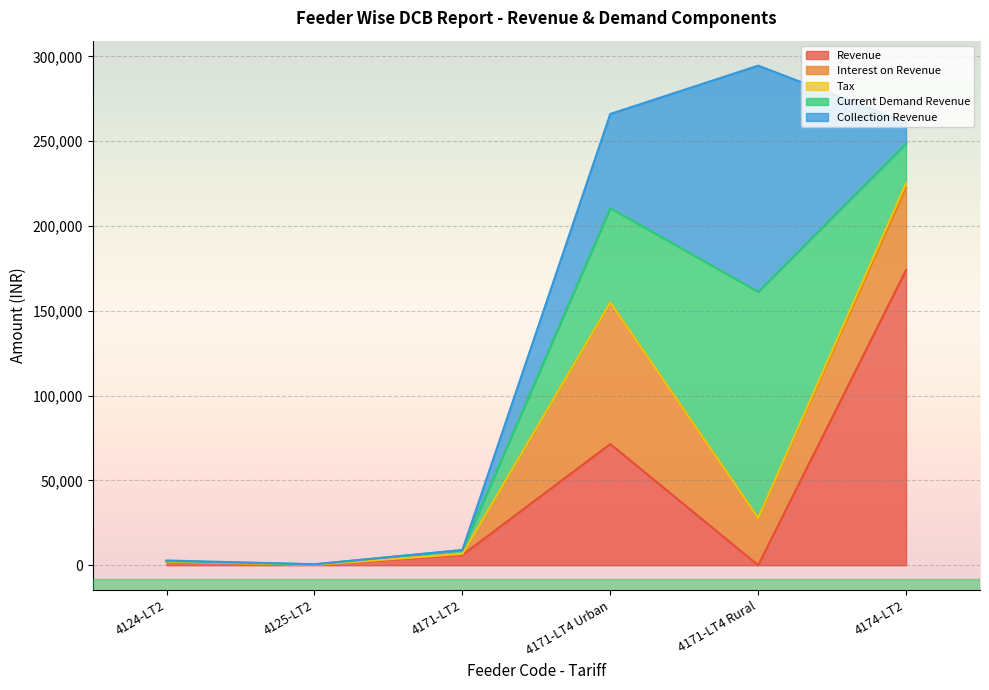

Reading left to right, list all the values displayed in this chart.

Revenue: 2041.6	288.5	6034.9	71459.5	-13611.9	174014.4
Interest on Revenue: 110.8	13.3	628.4	83492.1	27889.6	48518.3
Tax: 12.7	13.2	46.3	0.0	0.0	2745.5
Current Demand Revenue: 299.8	243.0	2236.1	55549.2	133318.1	23257.9
Collection Revenue: 350.0	0.0	0.0	55549.2	133318.1	12648.3